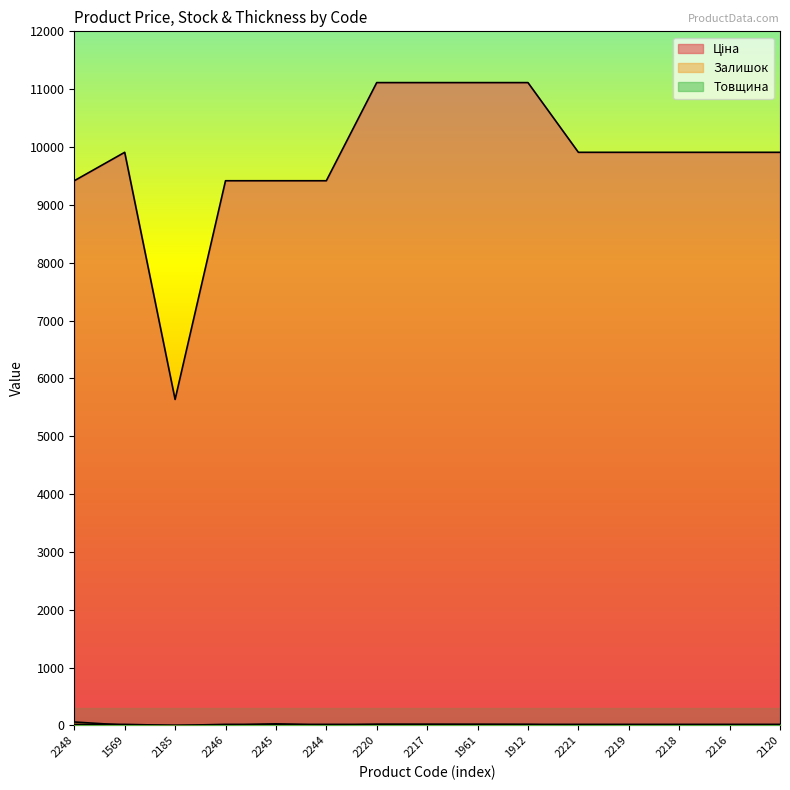

Which series changed the most between 2245 and 2216?

Ціна